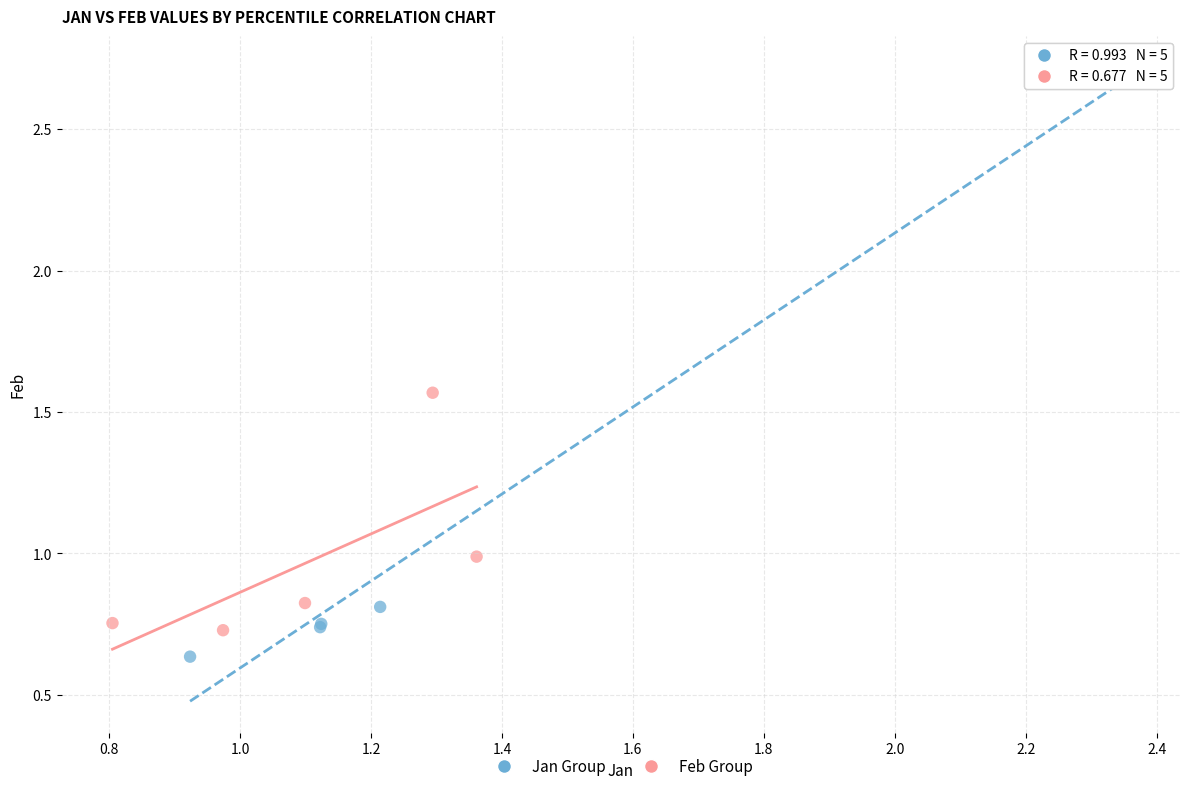

Which series reaches the minimum Y coordinate?

Jan Group